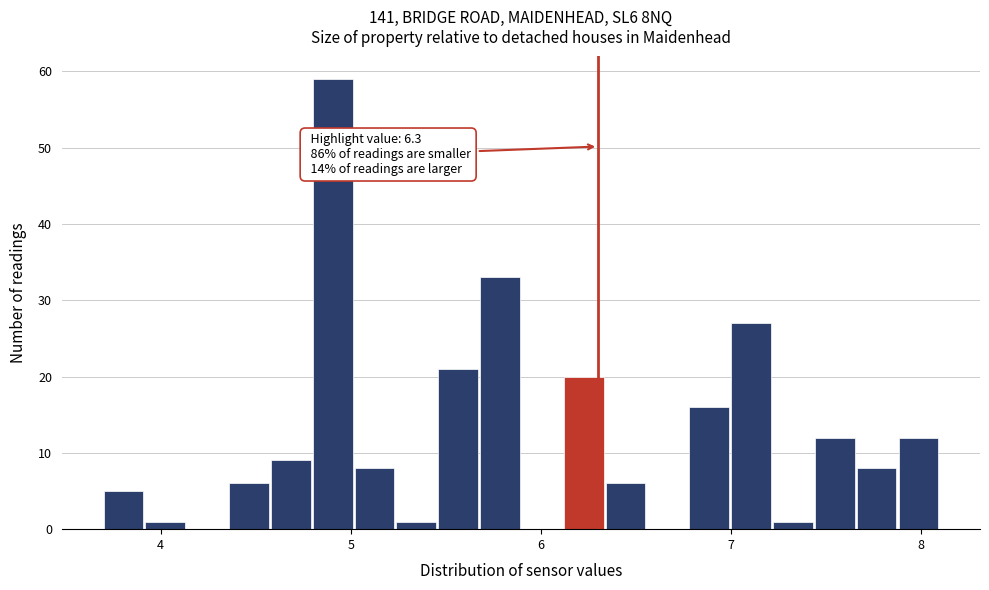

Around what value on the x-axis is the tallest bar? Give the approximate position of its centre, as read against the axis.

4.9